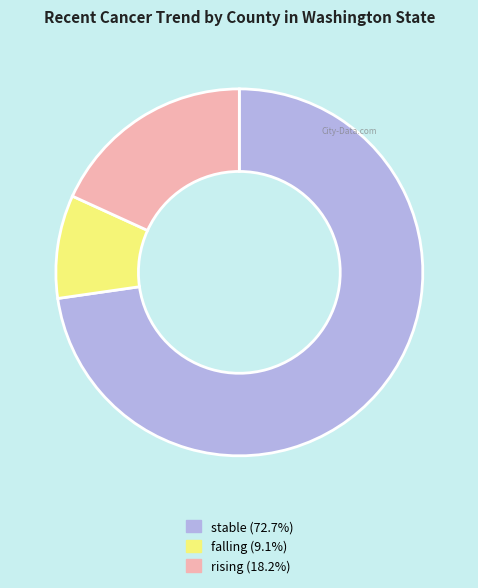

Which has a higher value, rising or stable?

stable